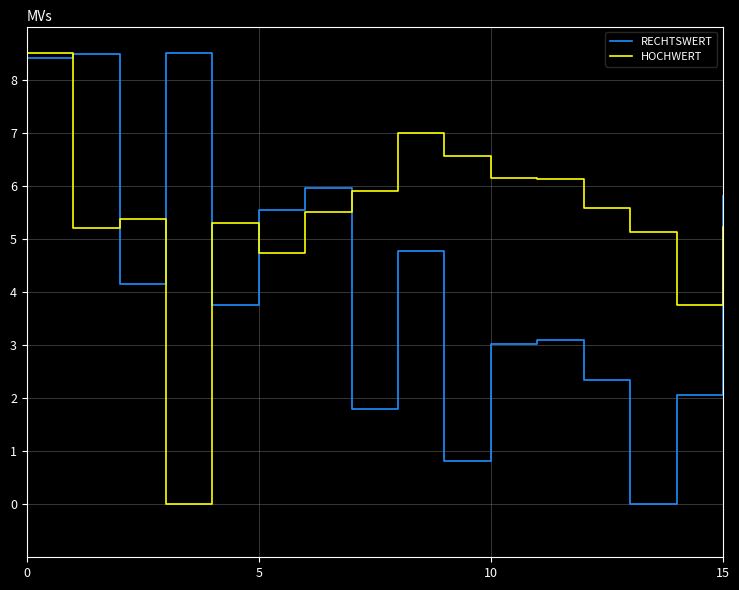

What is the maximum value for HOCHWERT?

8.5